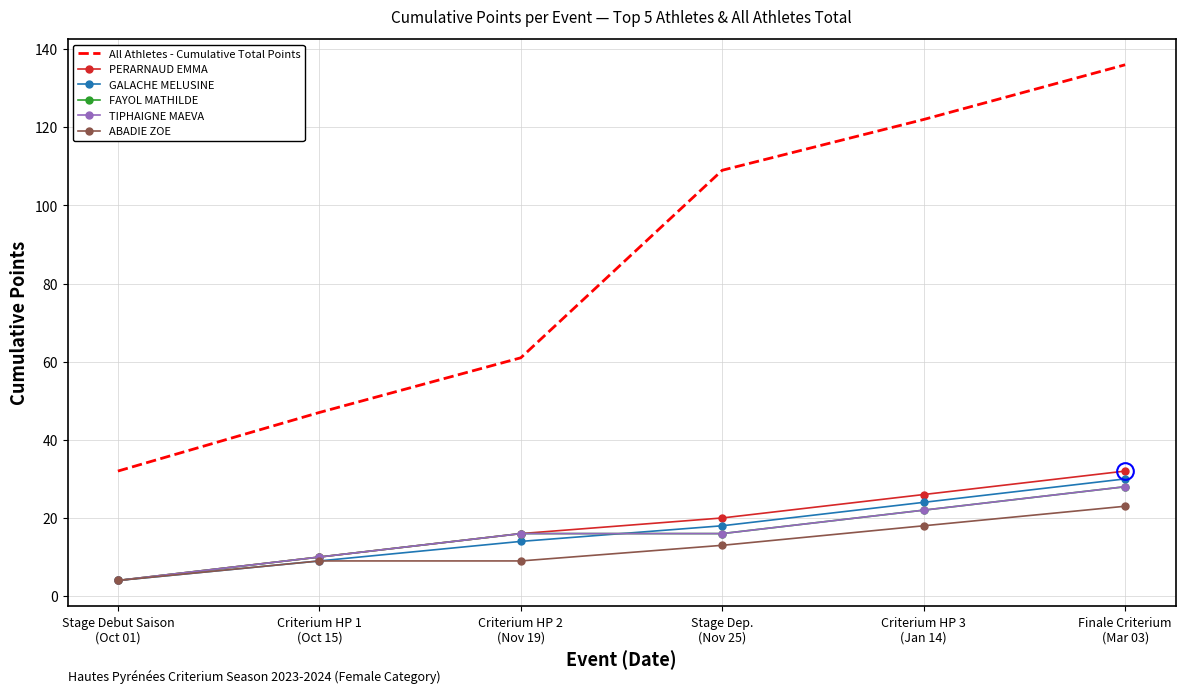

Reading left to right, what are all the values shown in this chart?

All Athletes - Cumulative Total Points: Stage Debut Saison
(Oct 01)=32	Criterium HP 1
(Oct 15)=47	Criterium HP 2
(Nov 19)=61	Stage Dep.
(Nov 25)=109	Criterium HP 3
(Jan 14)=122	Finale Criterium
(Mar 03)=136
PERARNAUD EMMA: Stage Debut Saison
(Oct 01)=4	Criterium HP 1
(Oct 15)=10	Criterium HP 2
(Nov 19)=16	Stage Dep.
(Nov 25)=20	Criterium HP 3
(Jan 14)=26	Finale Criterium
(Mar 03)=32
GALACHE MELUSINE: Stage Debut Saison
(Oct 01)=4	Criterium HP 1
(Oct 15)=9	Criterium HP 2
(Nov 19)=14	Stage Dep.
(Nov 25)=18	Criterium HP 3
(Jan 14)=24	Finale Criterium
(Mar 03)=30
FAYOL MATHILDE: Stage Debut Saison
(Oct 01)=4	Criterium HP 1
(Oct 15)=10	Criterium HP 2
(Nov 19)=16	Stage Dep.
(Nov 25)=16	Criterium HP 3
(Jan 14)=22	Finale Criterium
(Mar 03)=28
TIPHAIGNE MAEVA: Stage Debut Saison
(Oct 01)=4	Criterium HP 1
(Oct 15)=10	Criterium HP 2
(Nov 19)=16	Stage Dep.
(Nov 25)=16	Criterium HP 3
(Jan 14)=22	Finale Criterium
(Mar 03)=28
ABADIE ZOE: Stage Debut Saison
(Oct 01)=4	Criterium HP 1
(Oct 15)=9	Criterium HP 2
(Nov 19)=9	Stage Dep.
(Nov 25)=13	Criterium HP 3
(Jan 14)=18	Finale Criterium
(Mar 03)=23